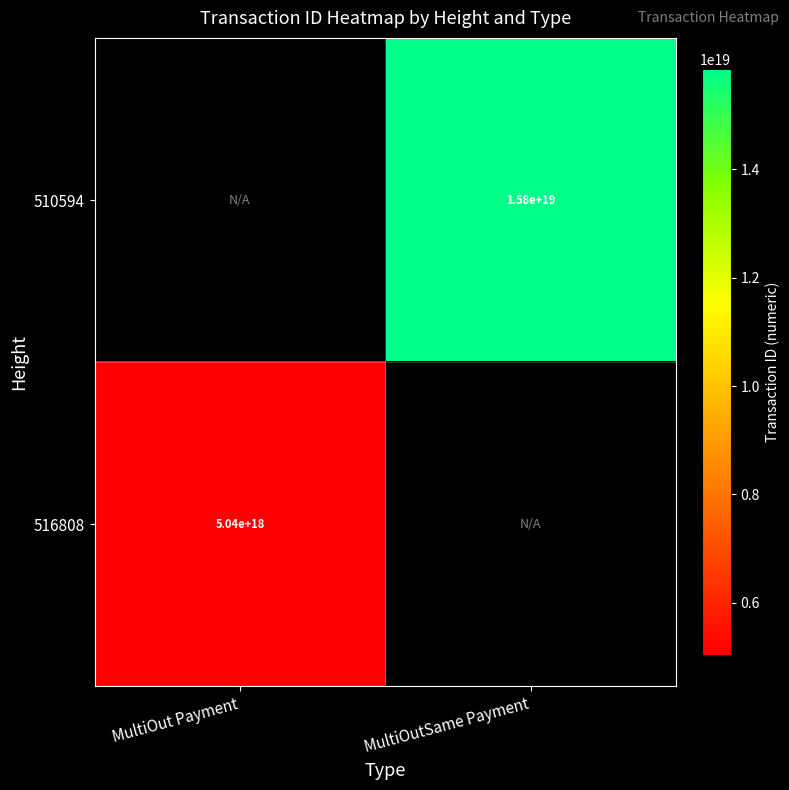

Is it true that 516808 equals 7897207349052361728 at MultiOut Payment?

False